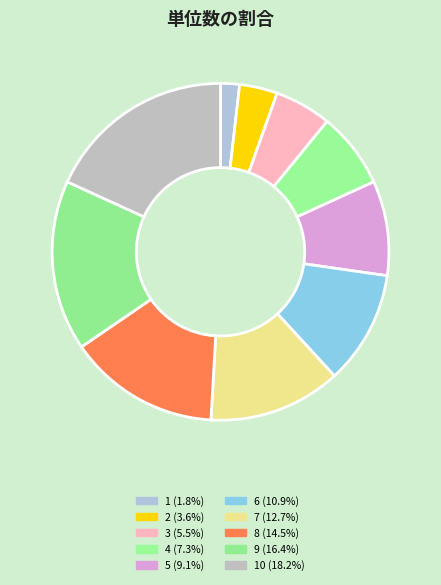

Which category has the biggest portion of the pie?

10